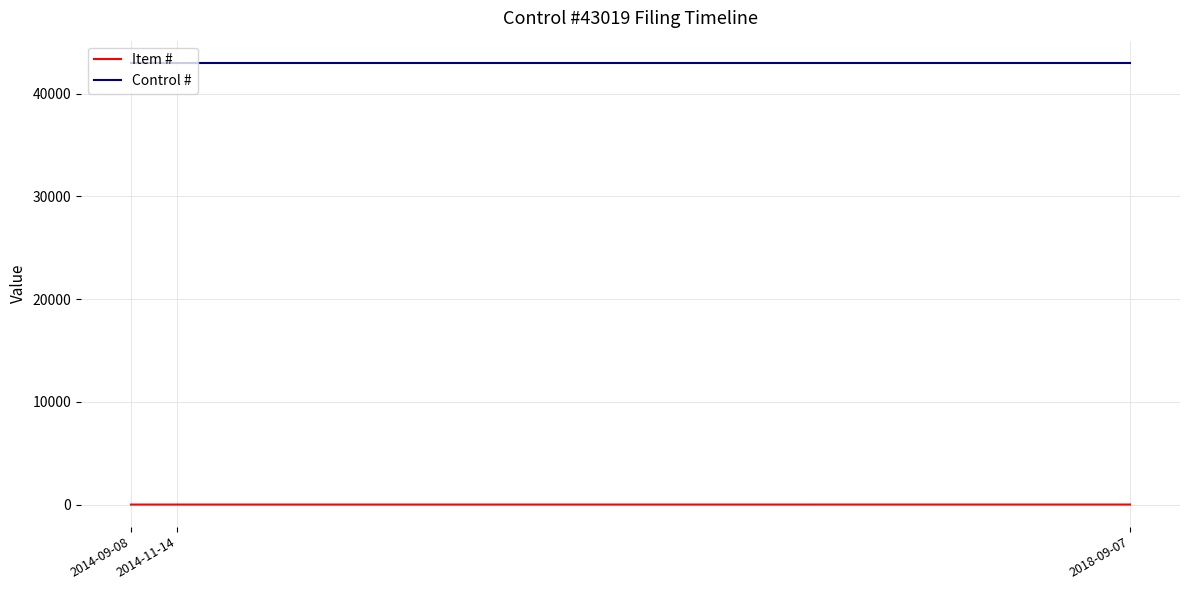

What is the greatest value displayed?

43019